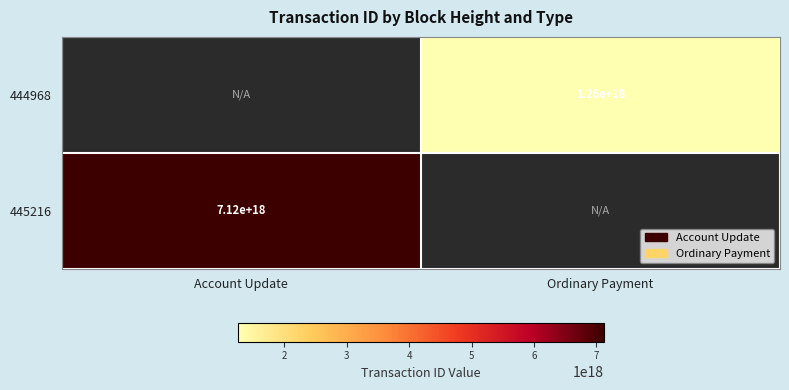

Between Account Update and Ordinary Payment, which is larger?

Ordinary Payment